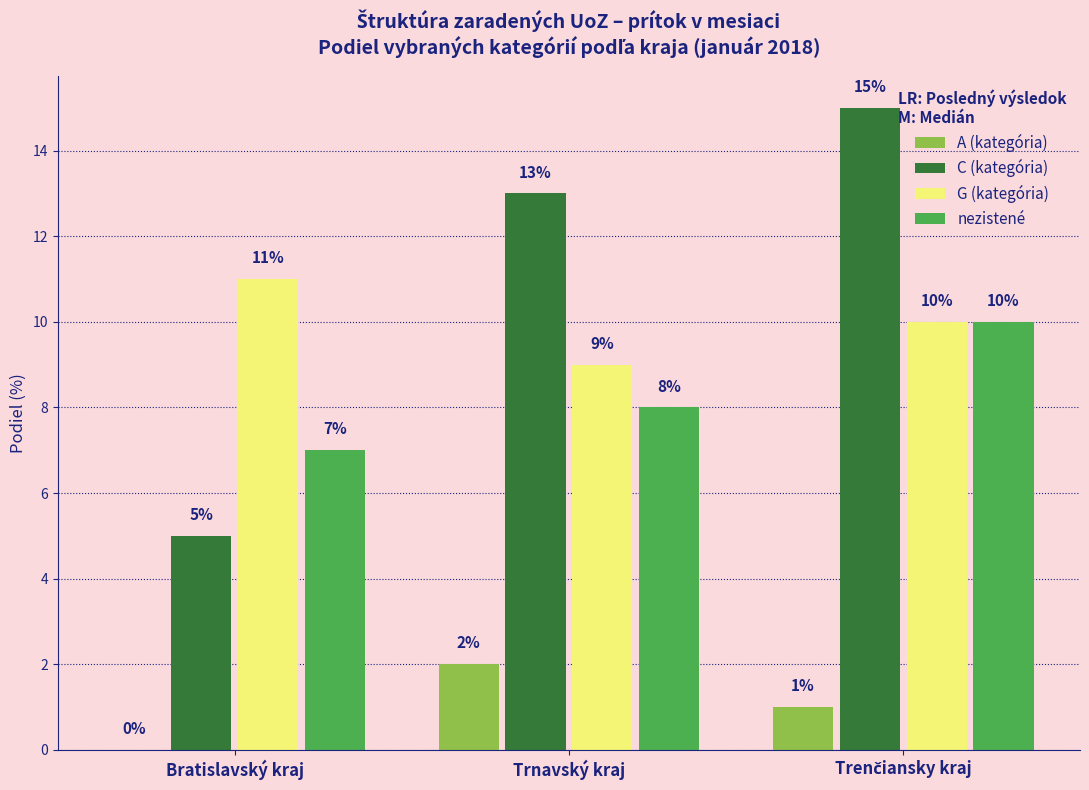

What is the maximum value for G (kategória)?

11